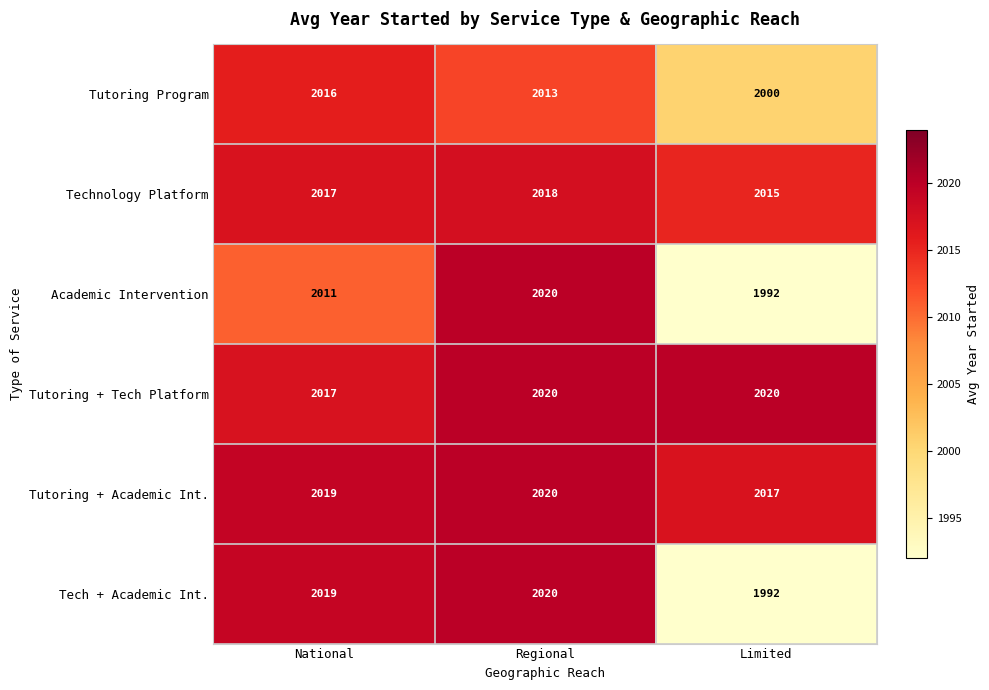

What is the difference between the maximum and minimum values in the Tutoring Program series?

16